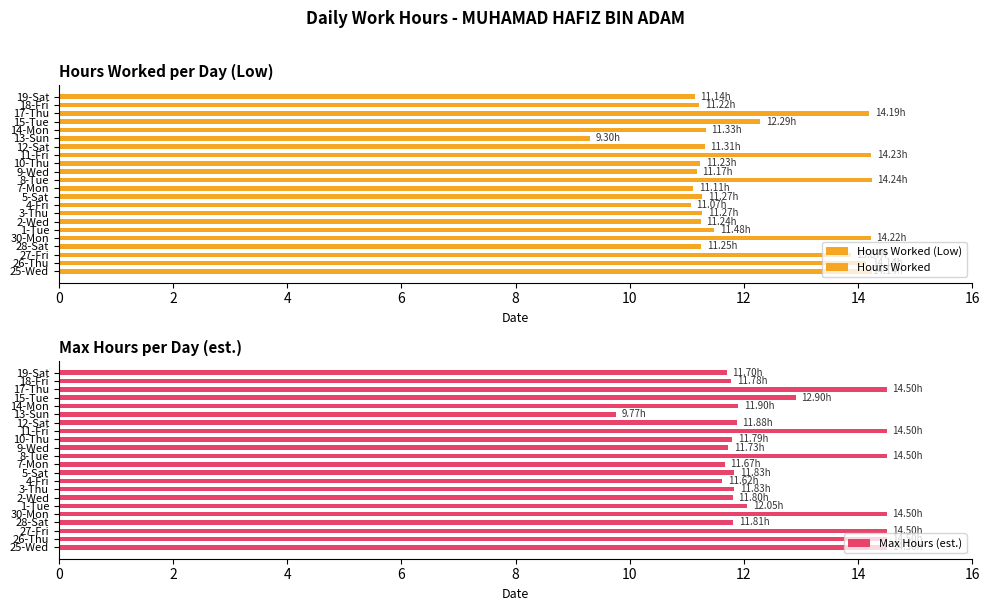

What is the difference between the maximum and minimum values in the Max Hours (est.) series?

4.7